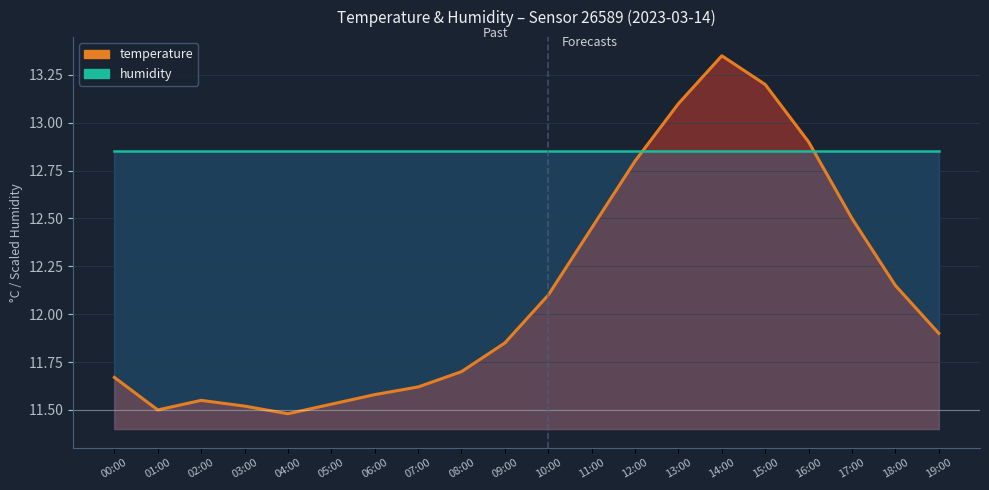

How many interior local peaks does the temperature_line series have?

2